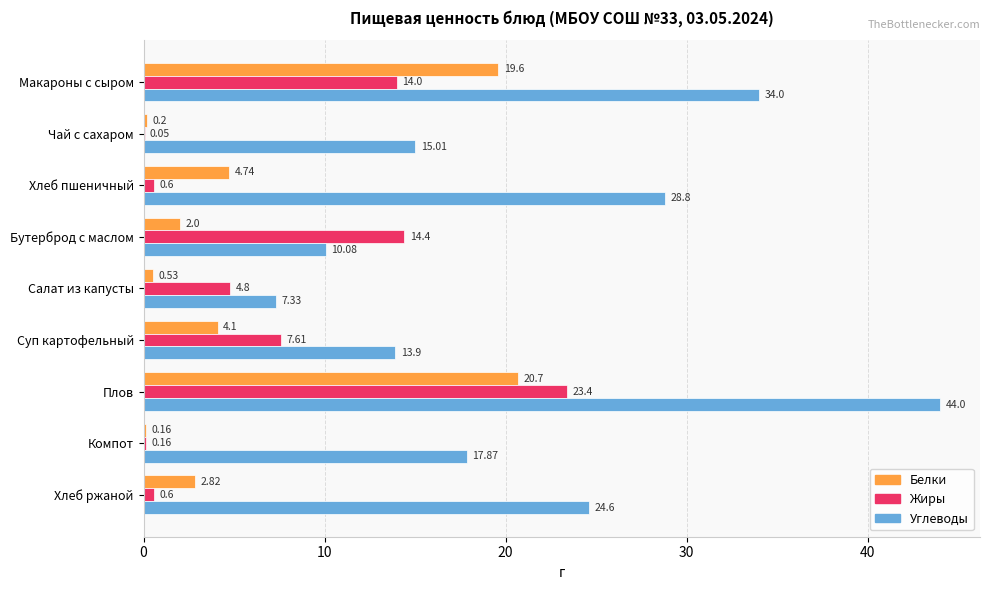

At which label does Жиры reach its peak?

Плов